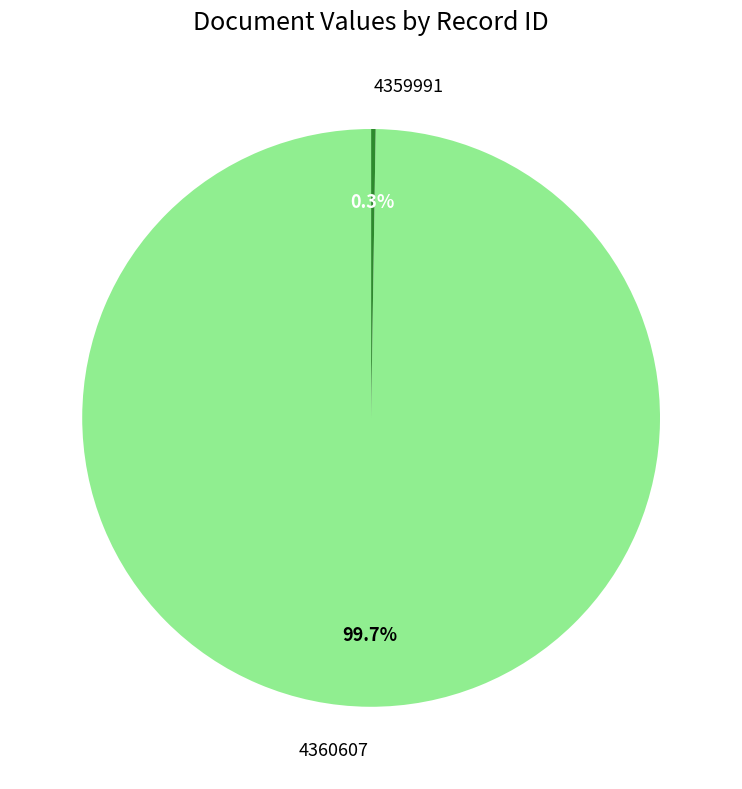

Does any single category account for the majority?

Yes